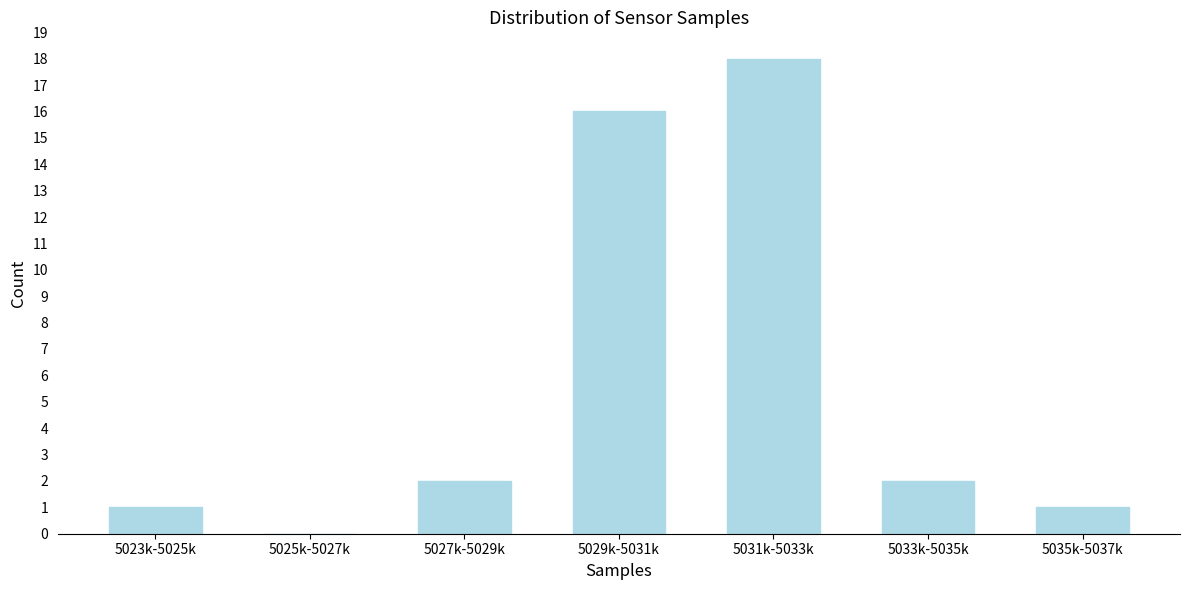

Reading right to left, transcribe all the data shown in this chart.

5035k-5037k=1	5033k-5035k=2	5031k-5033k=18	5029k-5031k=16	5027k-5029k=2	5025k-5027k=0	5023k-5025k=1